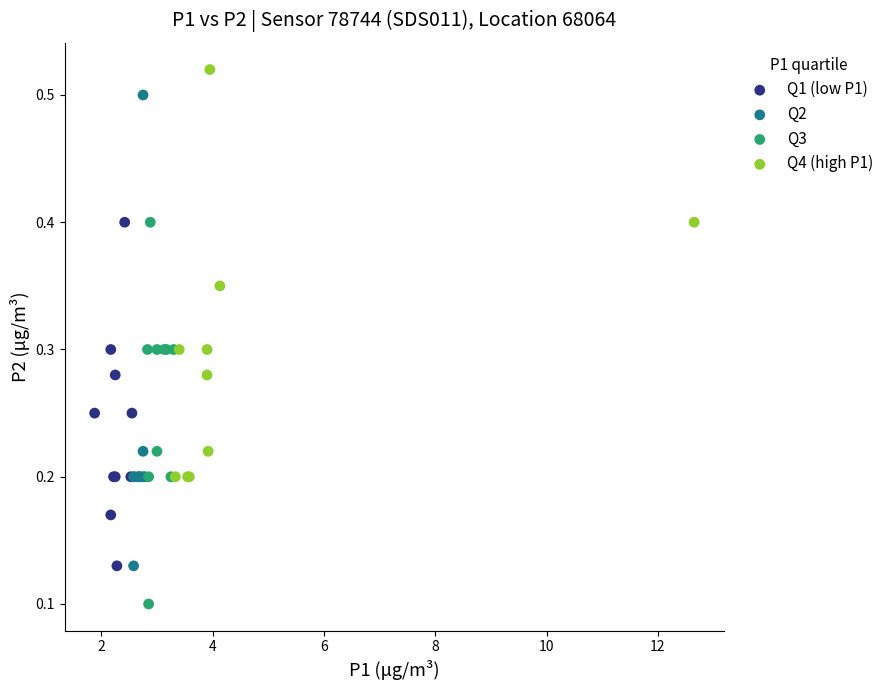

Which series has the widest spread of Y values?

Q2